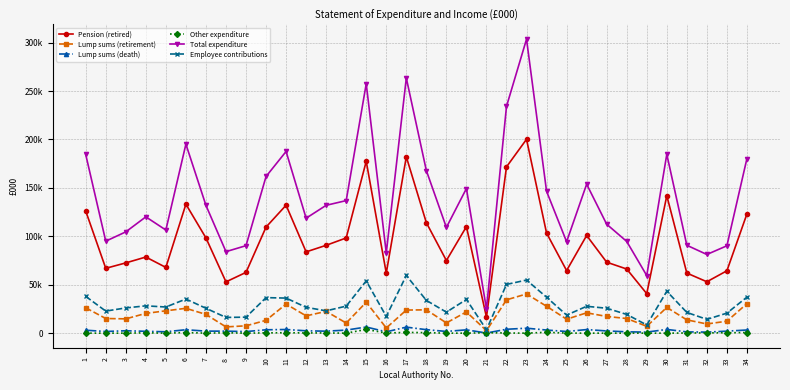

What is the total value across all series at 15?

531093